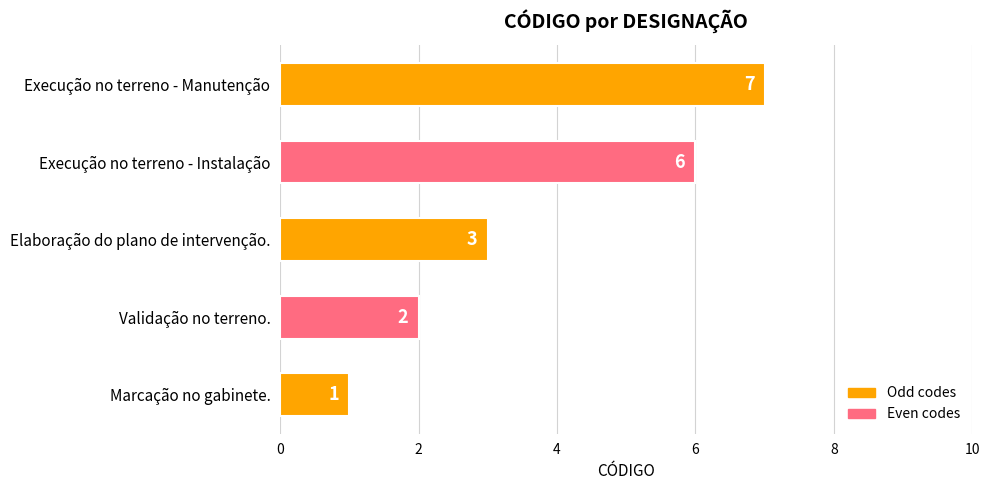

Reading bottom to top, transcribe all the data shown in this chart.

Marcação no gabinete.=1	Validação no terreno.=2	Elaboração do plano de intervenção.=3	Execução no terreno - Instalação=6	Execução no terreno - Manutenção=7